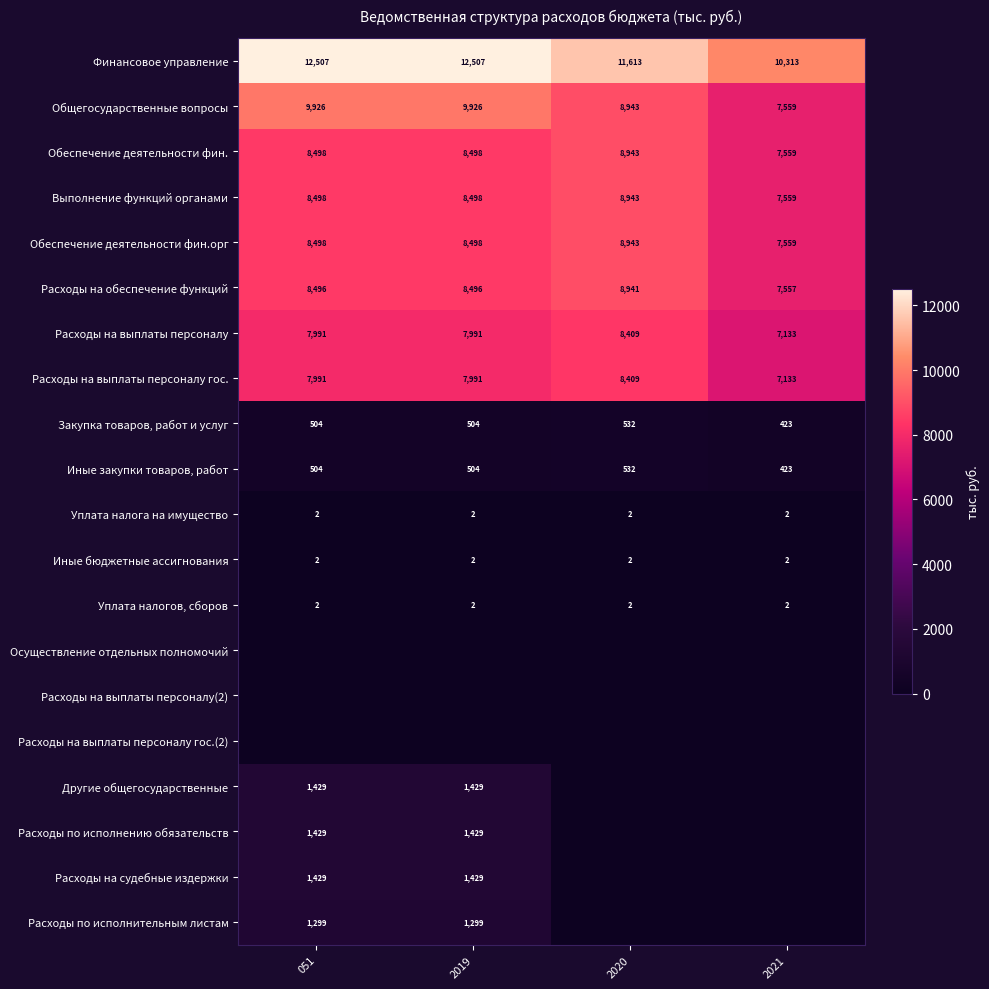

Count the Расходы на обеспечение функций values in the range 8496 to 8941.

3